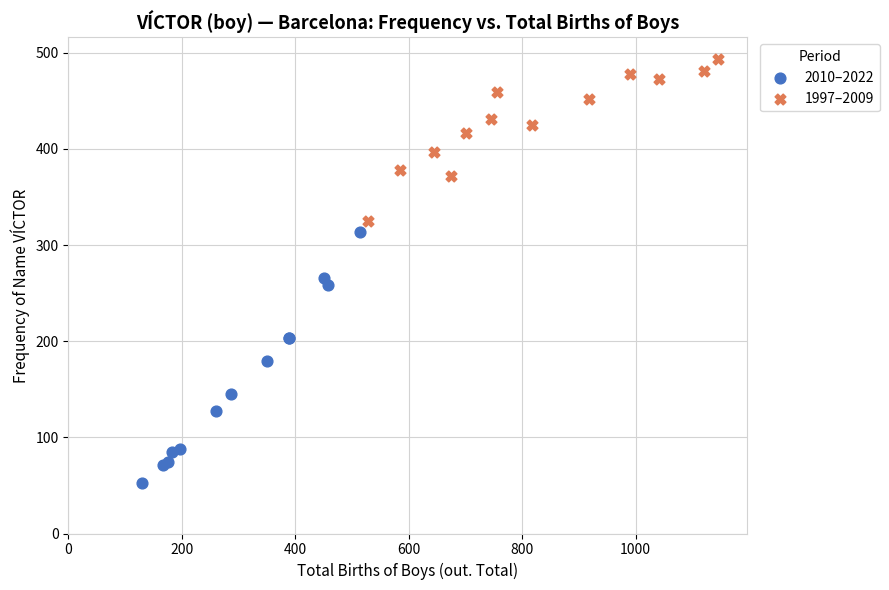

Which series has the largest Y range (max minus min)?

2010–2022